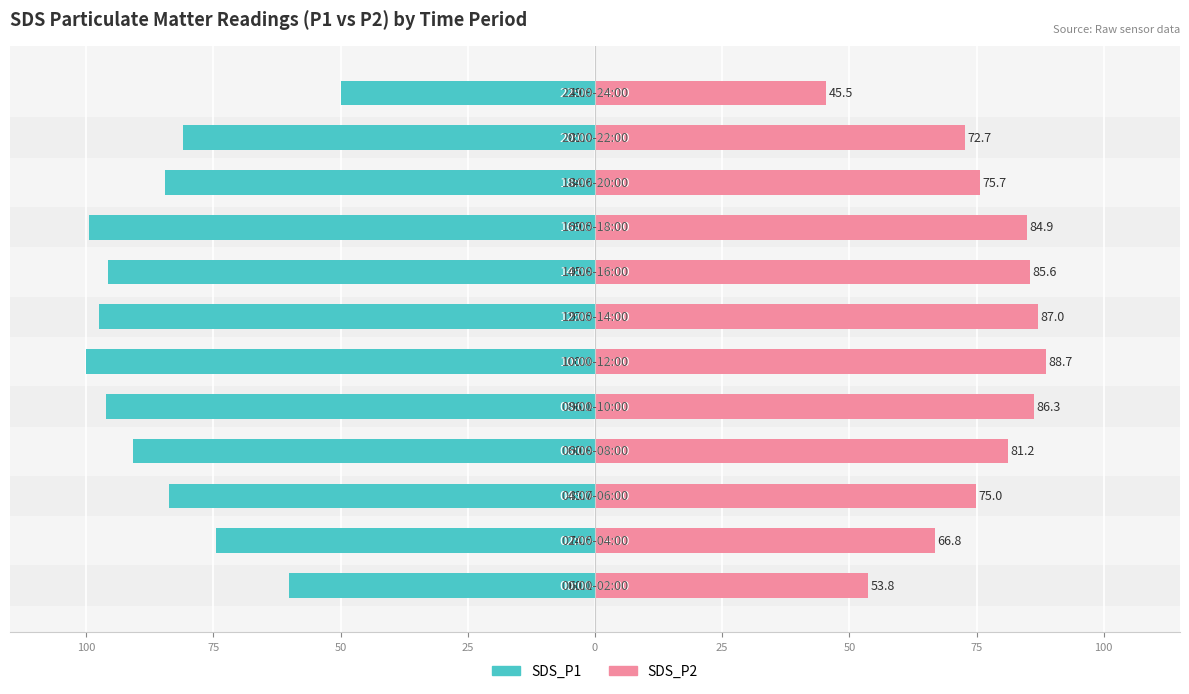

What is the average value of the SDS_P2 series?

75.3